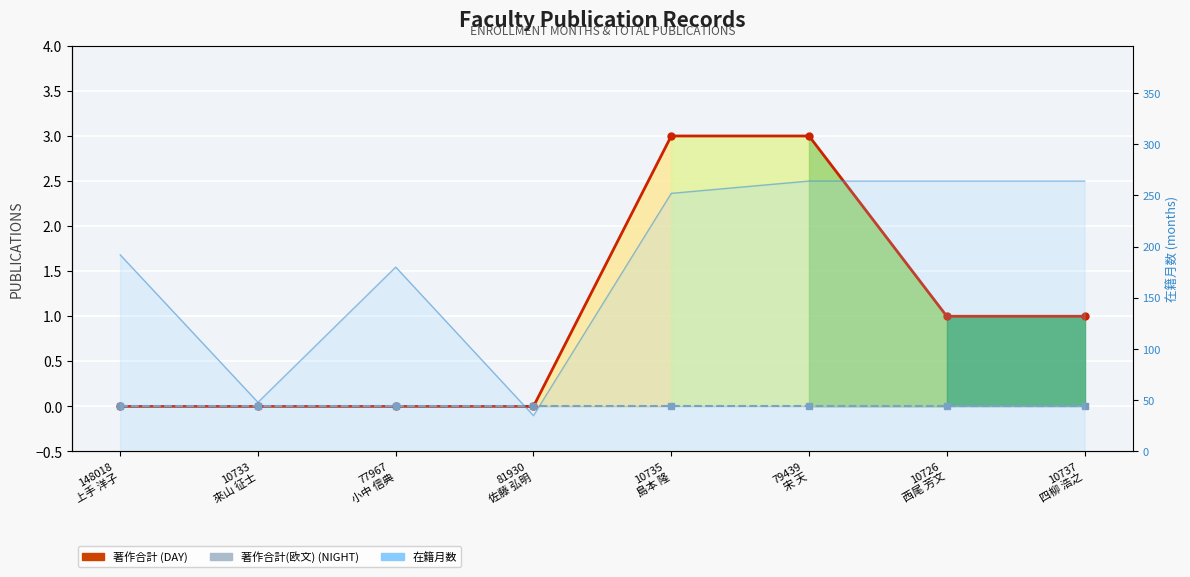

At which label does 著作合計 (DAY) first exceed 1?

10735
島本 隆